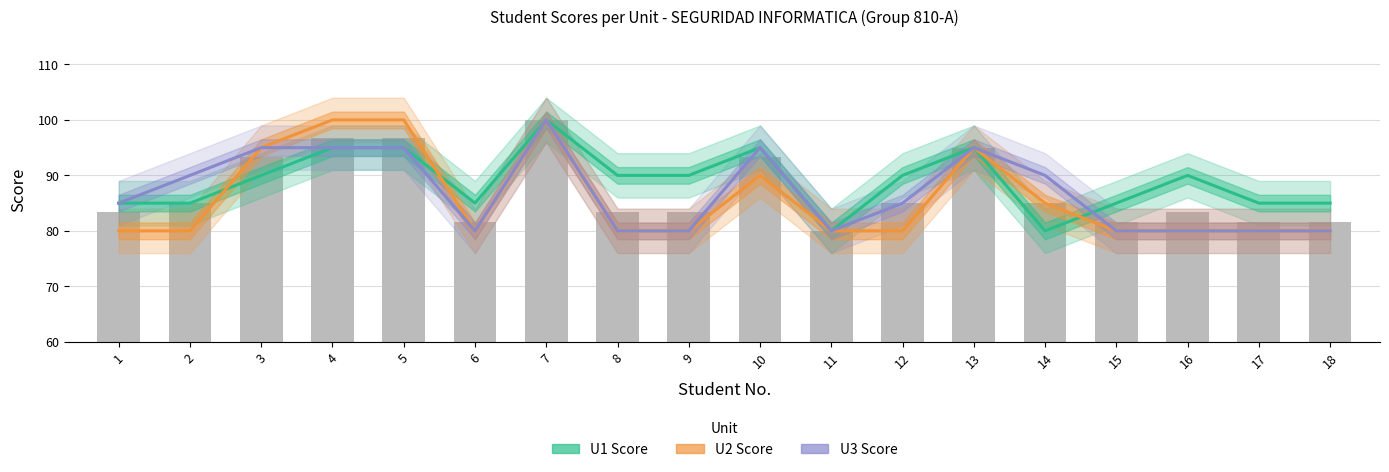

What is the sum of all U2 Score values?

1545